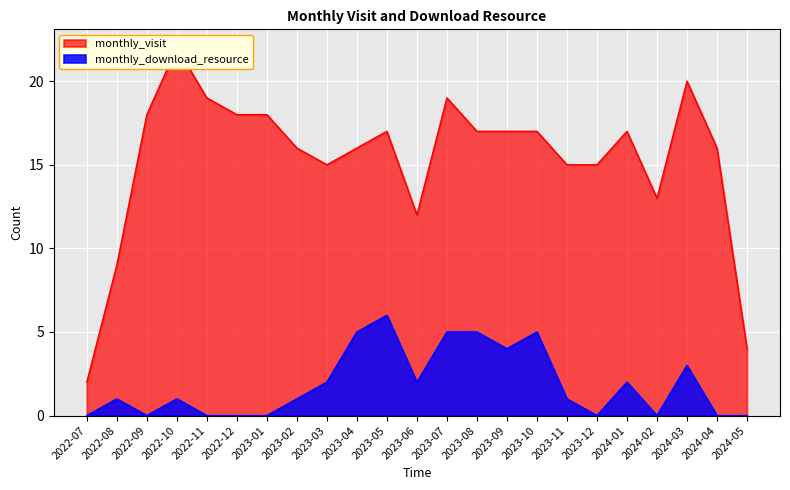

True or false: monthly_visit has more than 1 points higher than both neighbors.

True